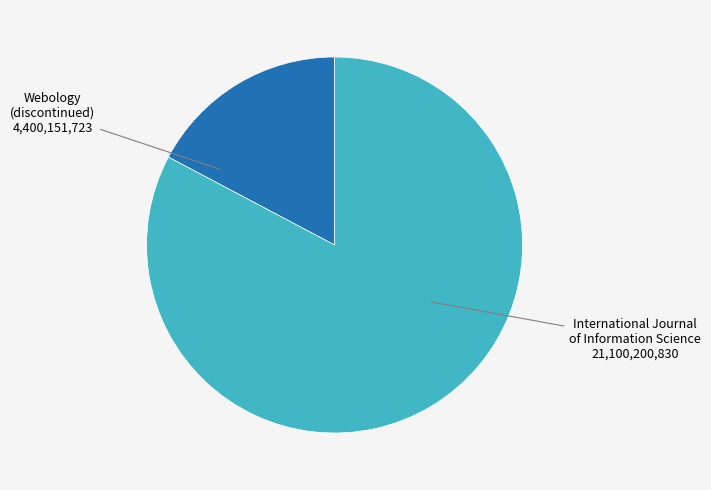

Count the number of slices in the pie.

2